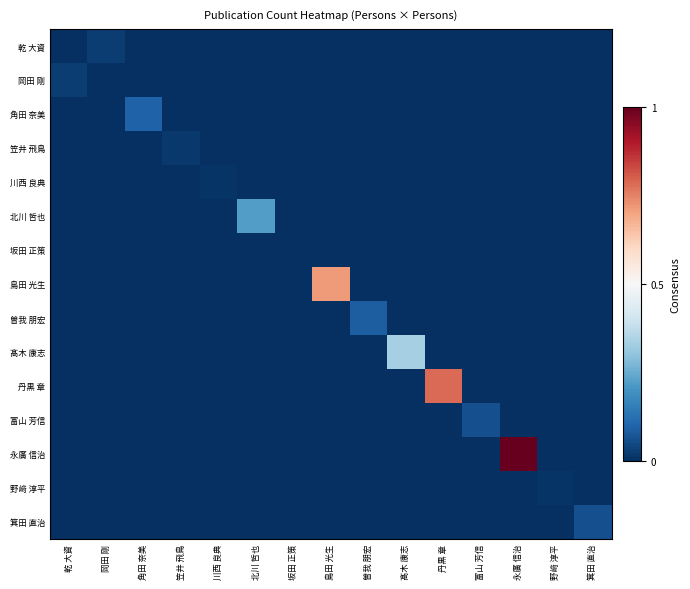

Rank the series at 岡田 剛 from lowest to highest value.

角田 奈美, 笠井 飛鳥, 川西 良典, 北川 哲也, 坂田 正策, 島田 光生, 曽我 朋宏, 髙木 康志, 丹黒 章, 富山 芳信, 永廣 信治, 野﨑 淳平, 箕田 直治, 岡田 剛, 乾 大資